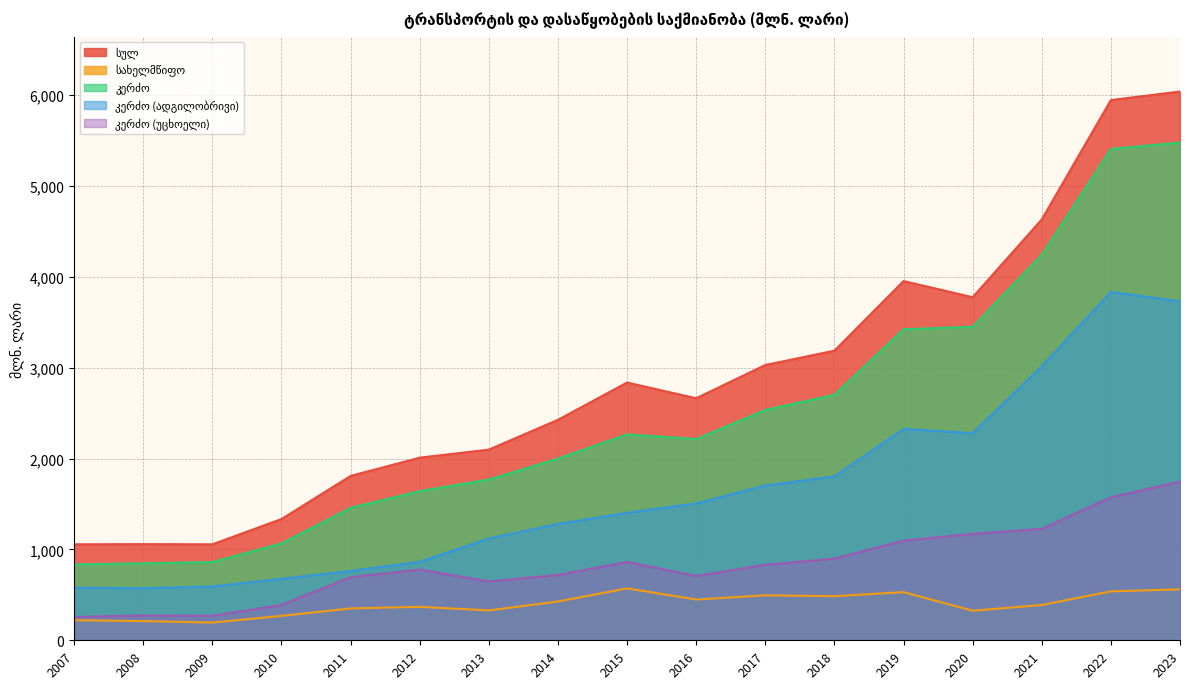

Which series has the largest range (max minus min)?

სულ